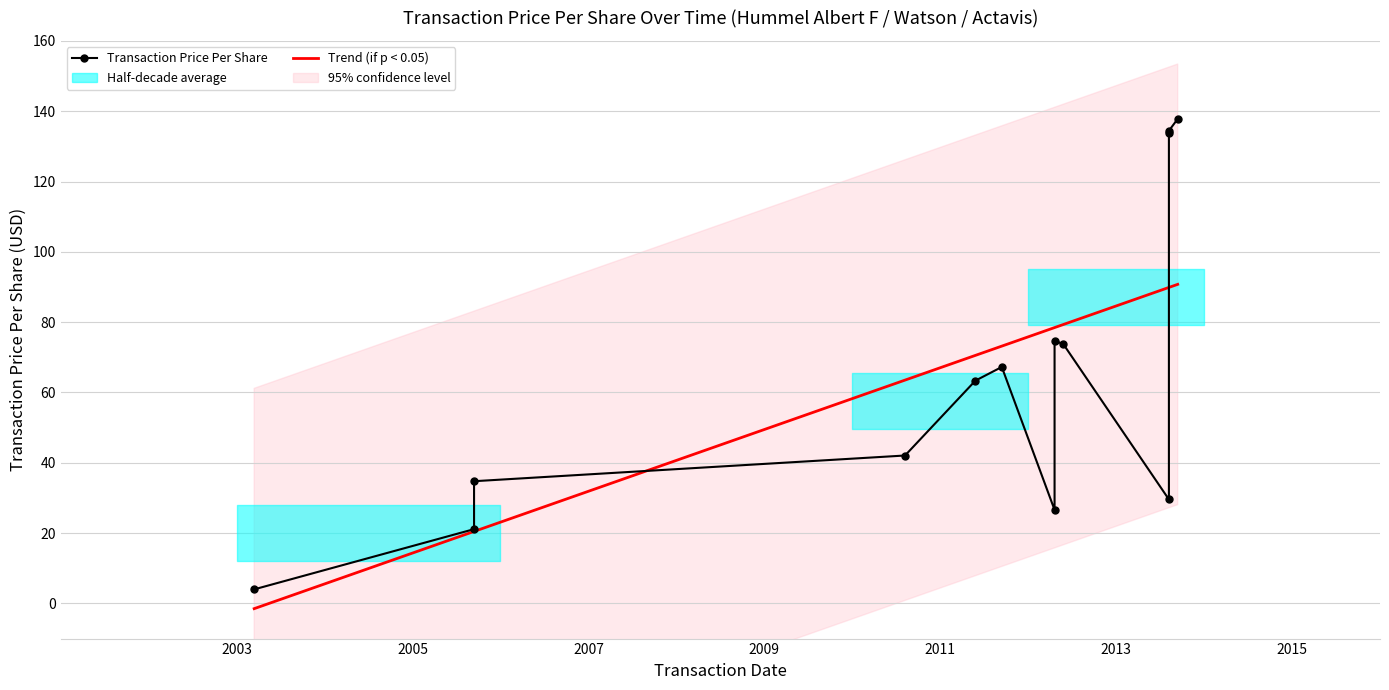

The value at 2013-08-13 is 133.9. True or false?

True